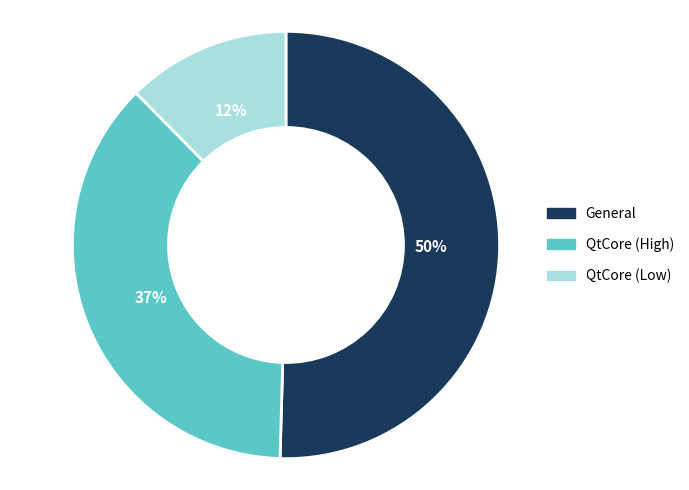

Is there any slice that represents more than half of the pie?

Yes